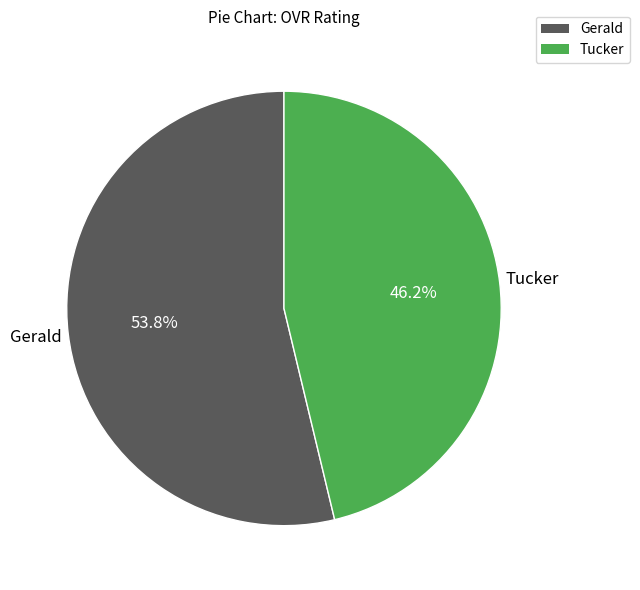

To the nearest percent, what portion does Gerald represent?

54%